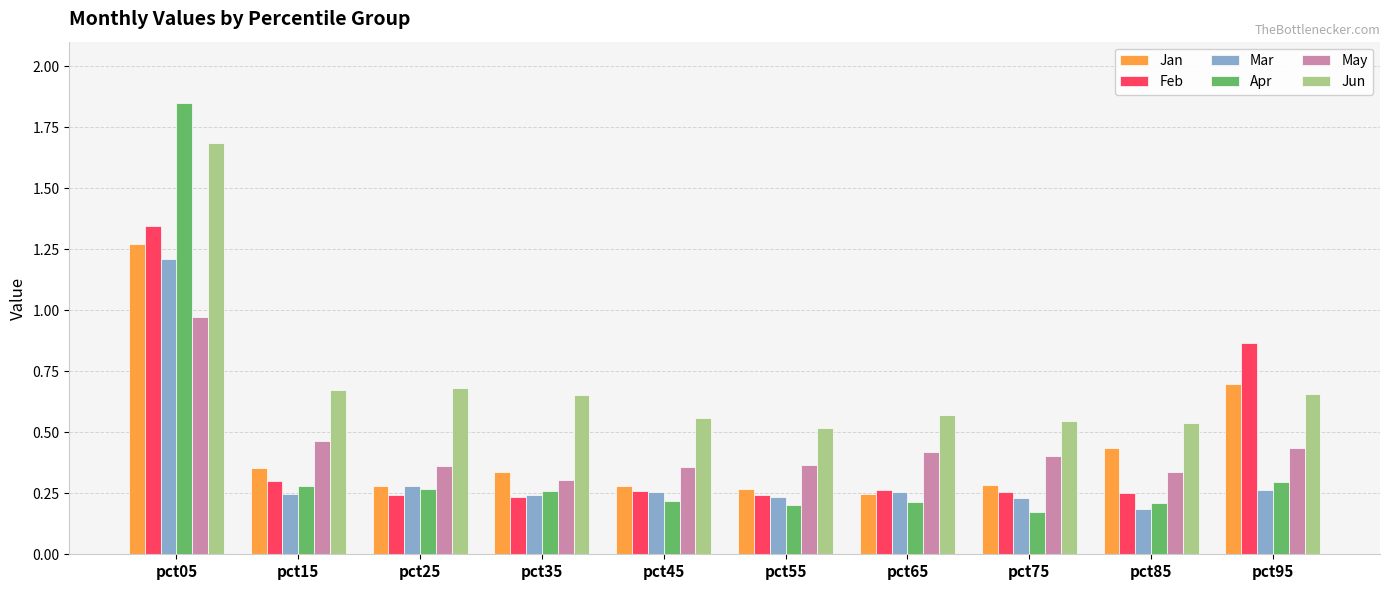

How many Mar values are between 0 and 1?

9